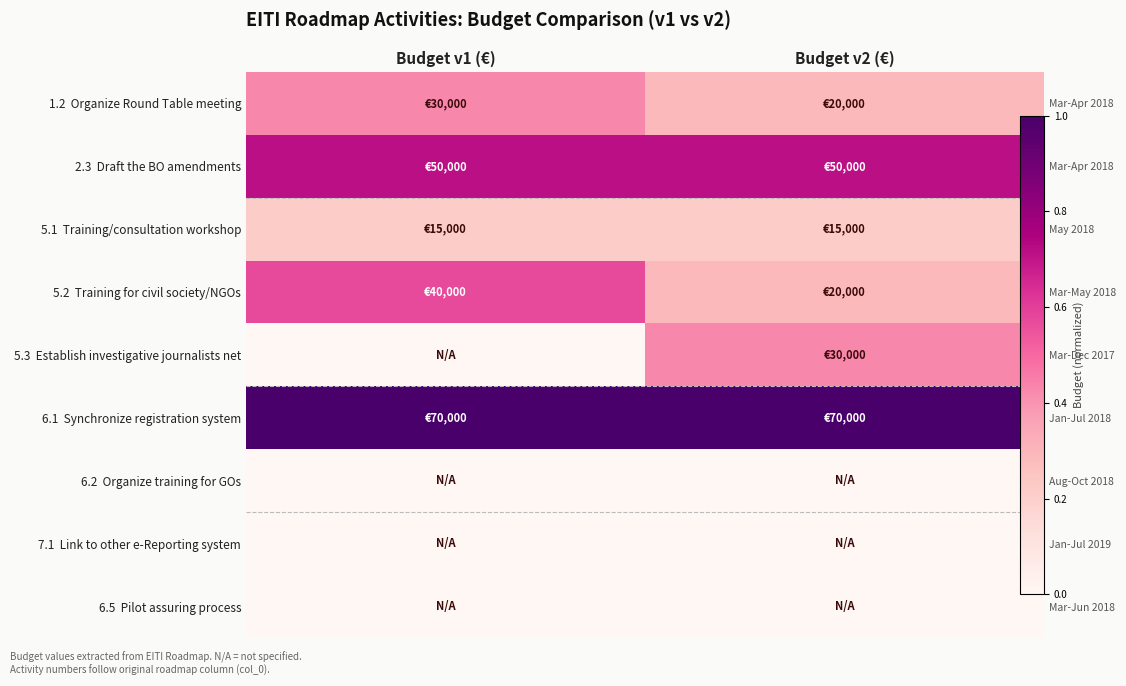

Which series has the largest total across all categories?

6.1 Synchronize registration system